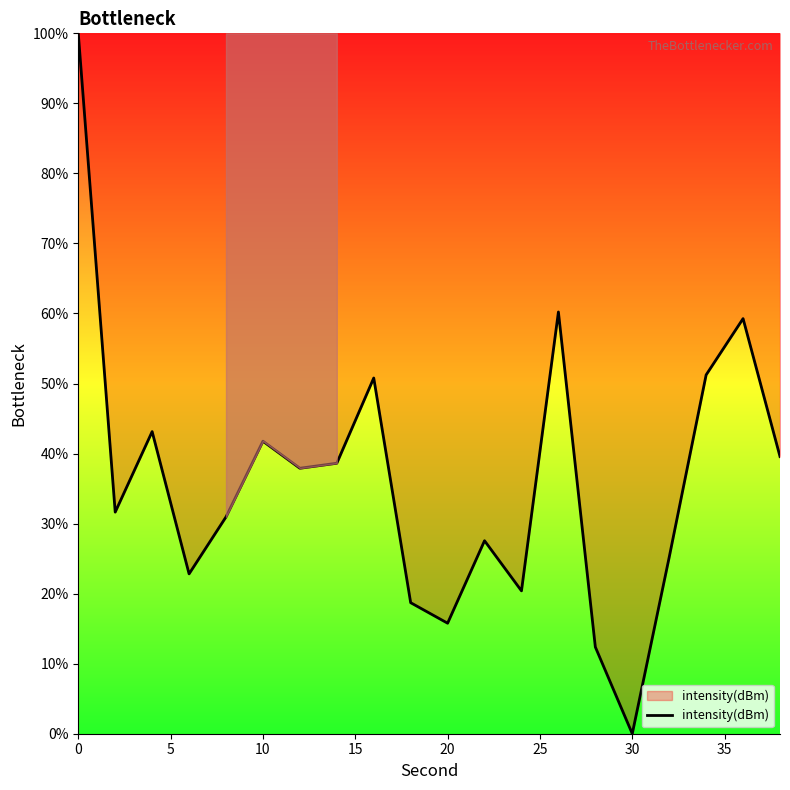

What is the greatest value displayed?

100.0